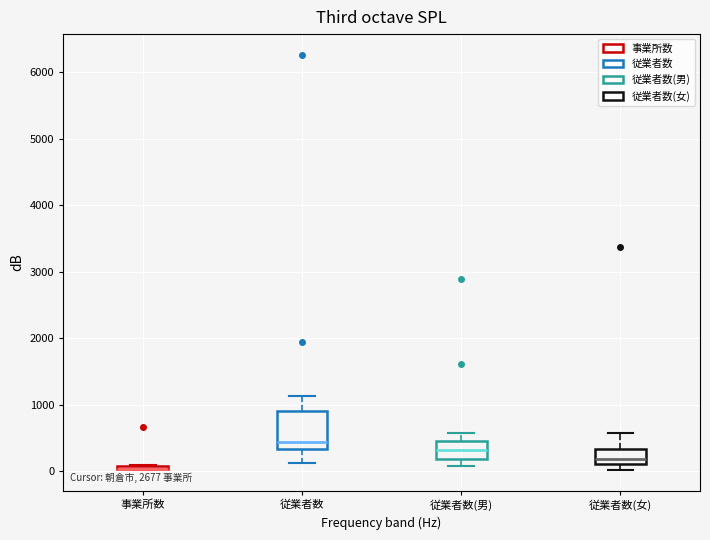

Reading left to right, transcribe this box plot: for each box, give where its median line is, the range the box spans, and where its two whiskers end, as read against the y-axis. The values are not printed on the chart, so give them approximately, as read against the axis.

事業所数: box collapsed to a line at 0, whiskers 0 to 100
従業者数: median 400, box 300 to 900, whiskers 100 to 1100
従業者数(男): median 300, box 200 to 500, whiskers 100 to 600
従業者数(女): median 200, box 100 to 300, whiskers 0 to 600